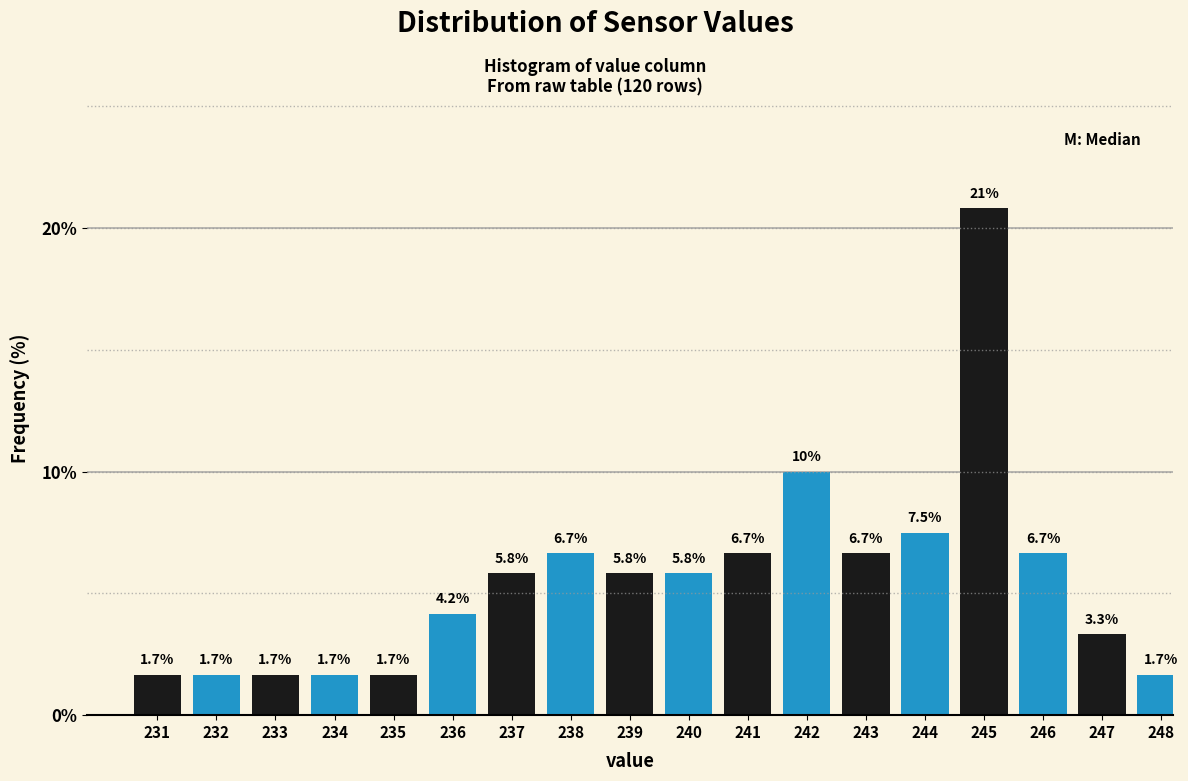

Reading left to right, transcribe all the data shown in this chart.

231=1.7	232=1.7	233=1.7	234=1.7	235=1.7	236=4.2	237=5.8	238=6.7	239=5.8	240=5.8	241=6.7	242=10.0	243=6.7	244=7.5	245=20.8	246=6.7	247=3.3	248=1.7